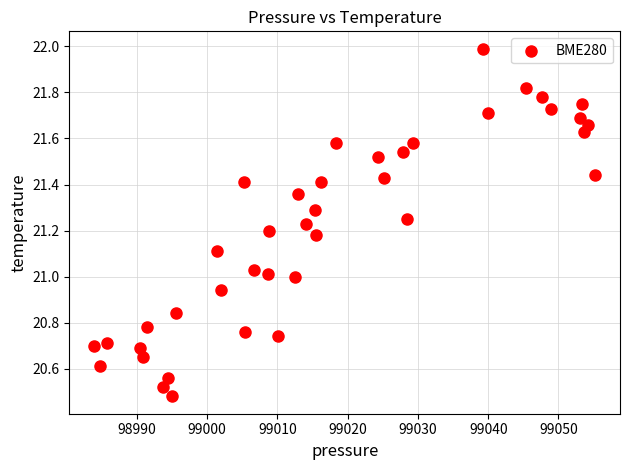

What is the range of X values (max minus min)?

71.2